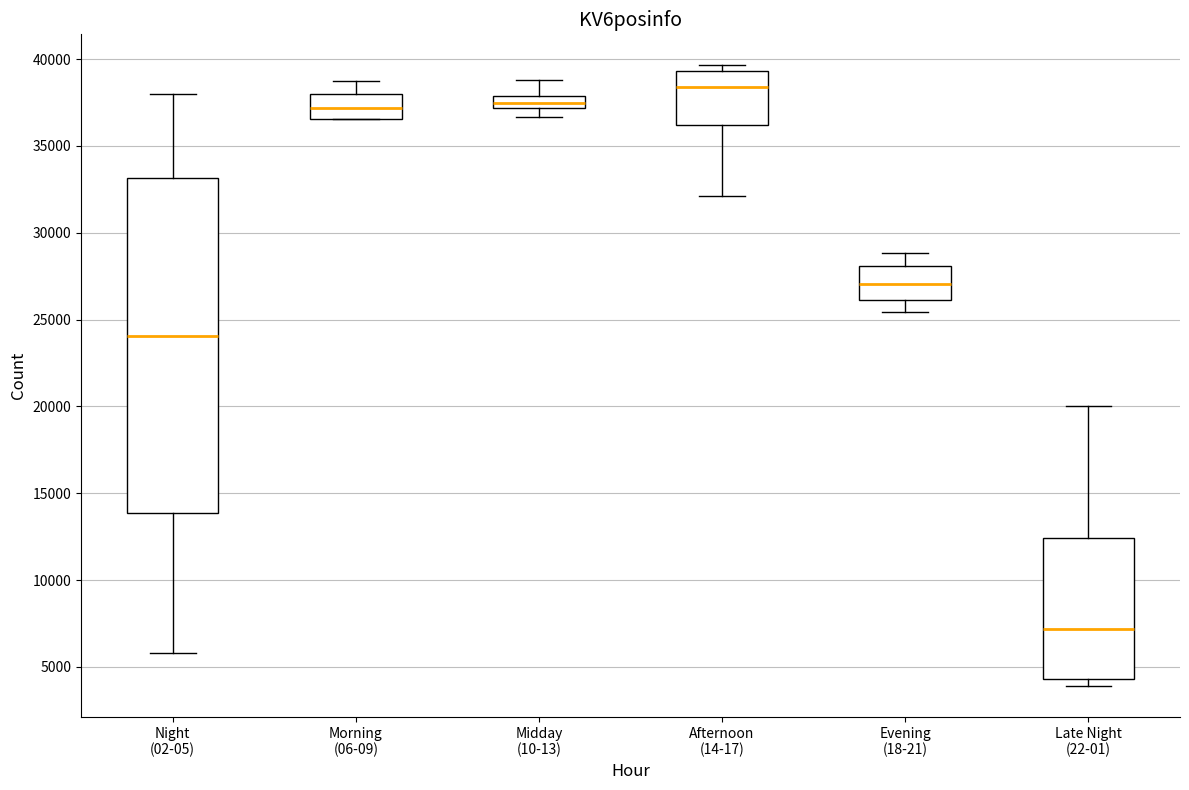

Which box has the highest median line?

Afternoon (14-17)